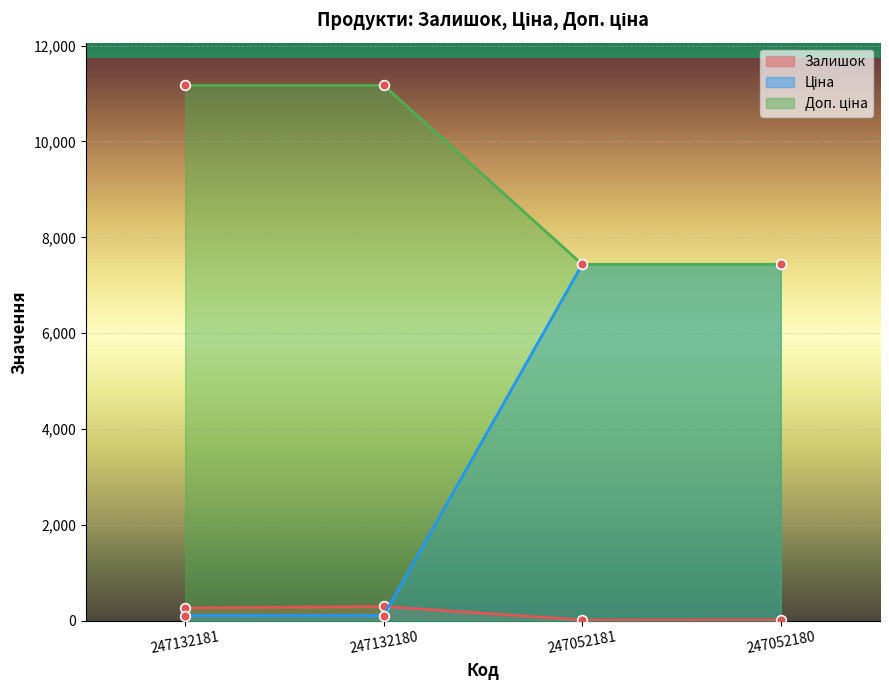

At which label is Залишок closest to 160?

247132181